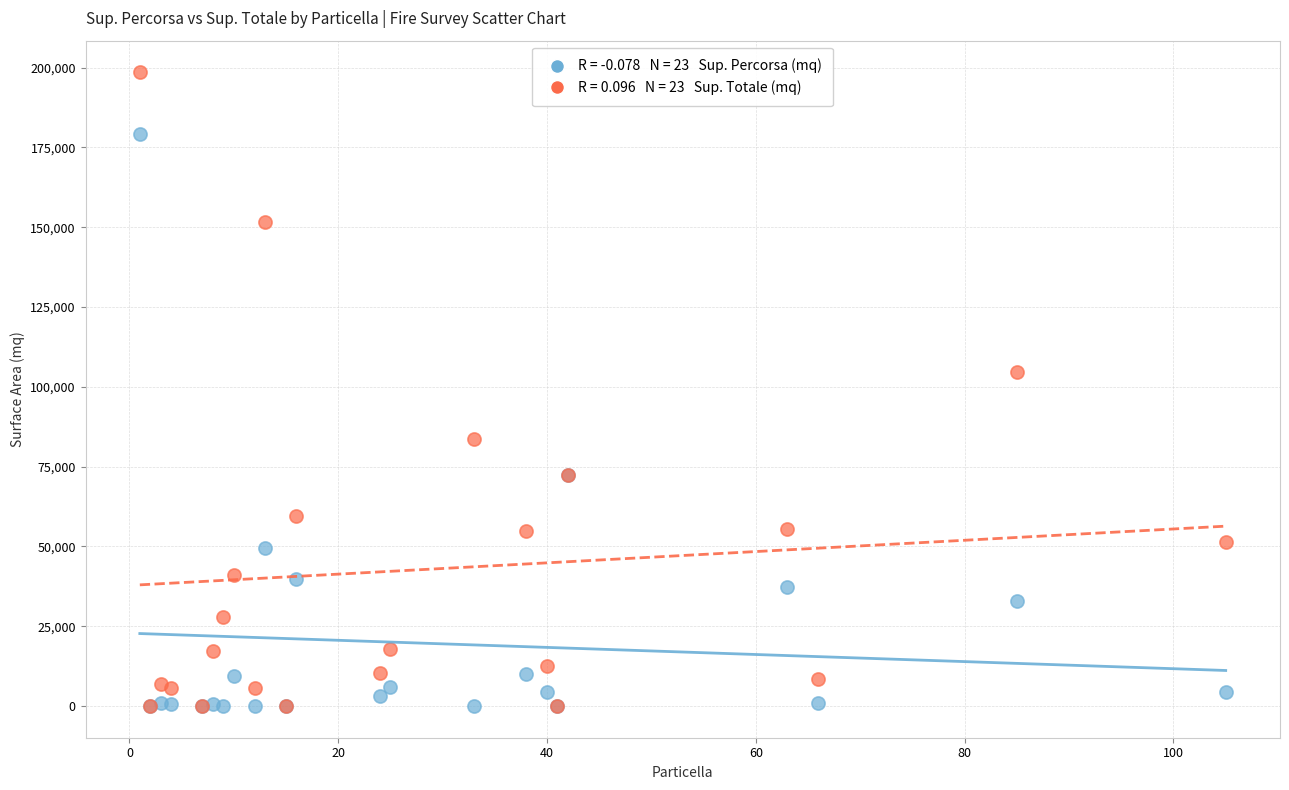

Across all series, what Y value is closest to 99260?

104668